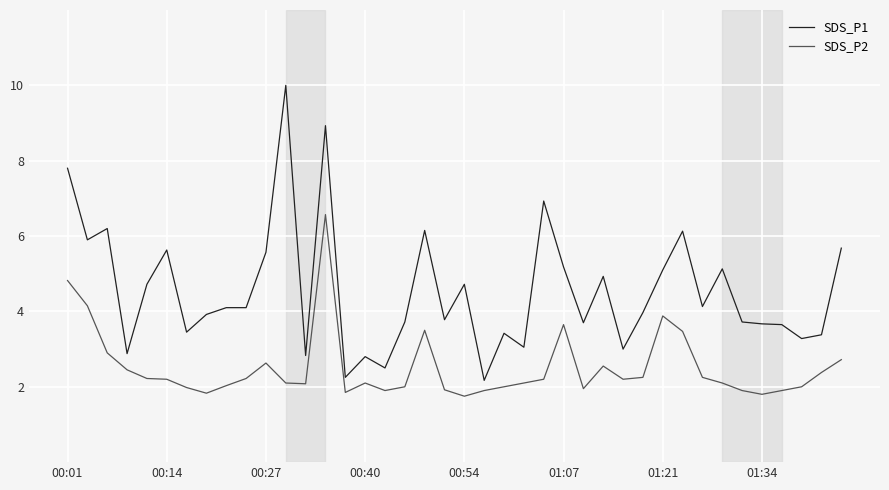

What is the difference between the maximum and minimum values in the SDS_P1 series?

7.8